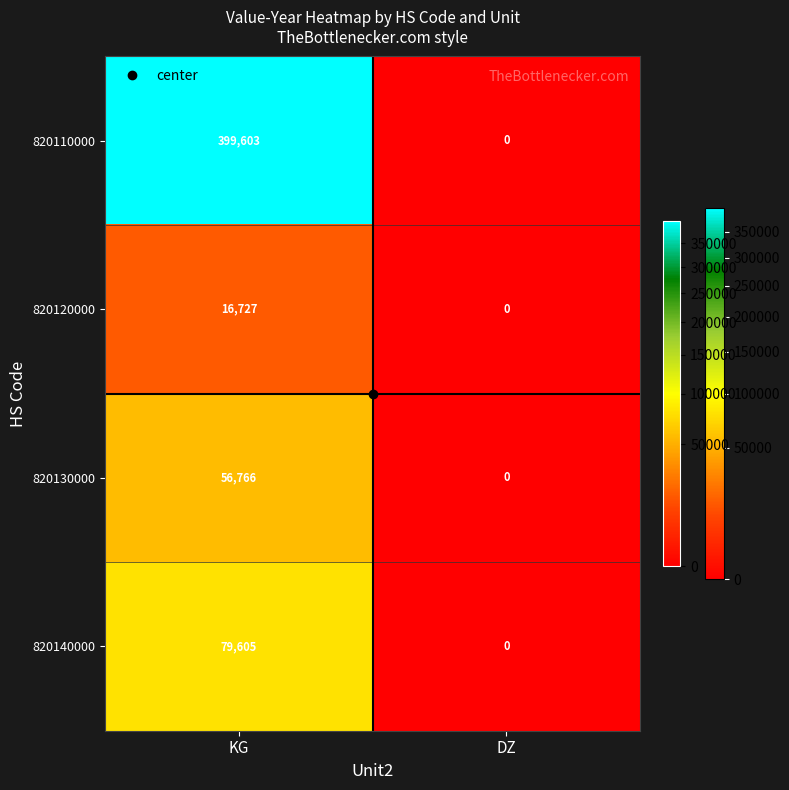

What is the sum of all 820110000 values?

399603